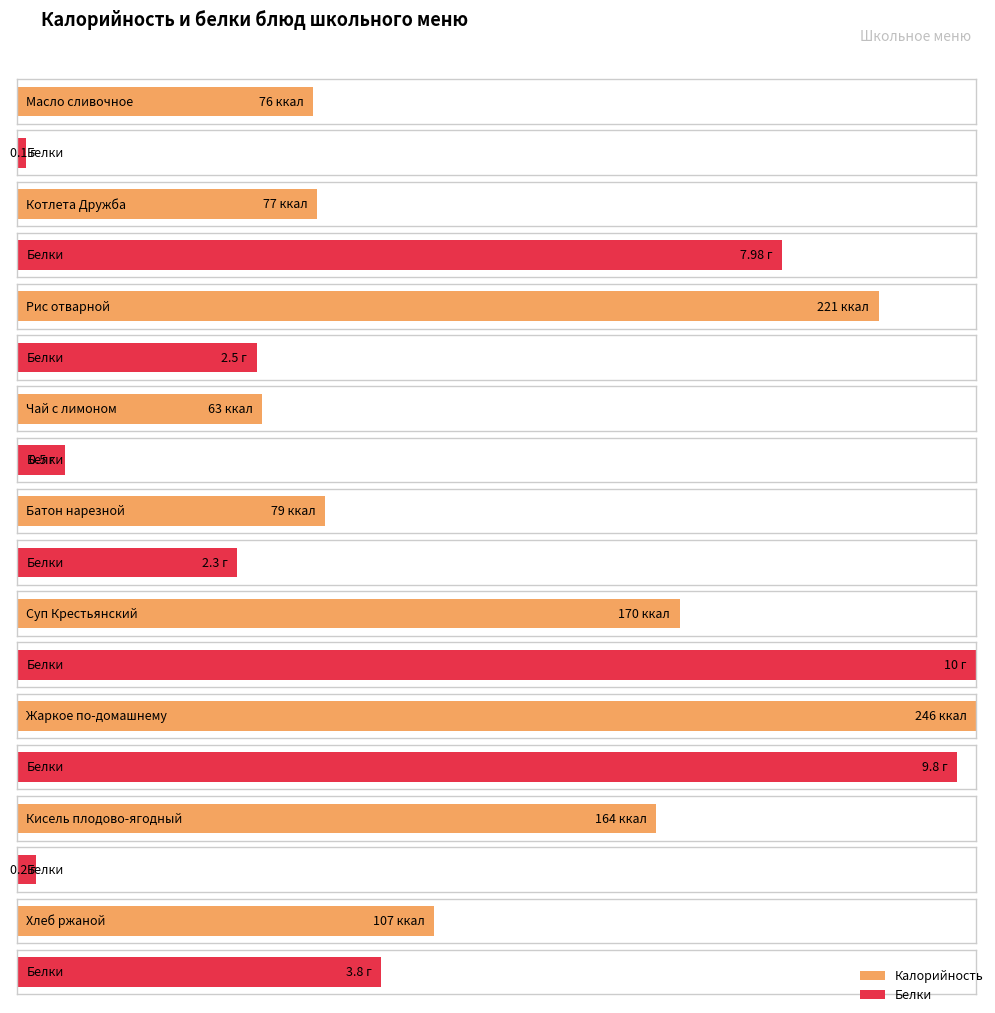

What are all the series names shown in the legend?

Калорийность, Белки